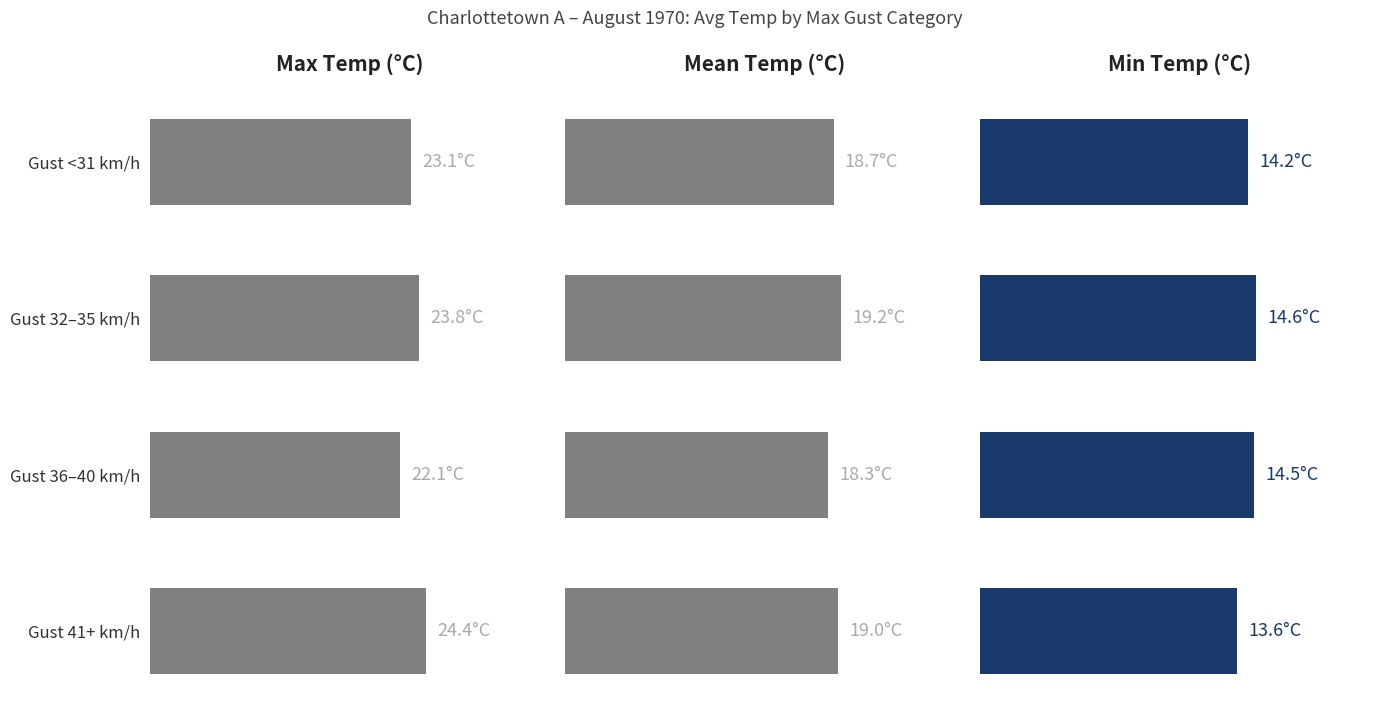

What value does the Min Temp (°C) series have at Gust <31 km/h?

14.2